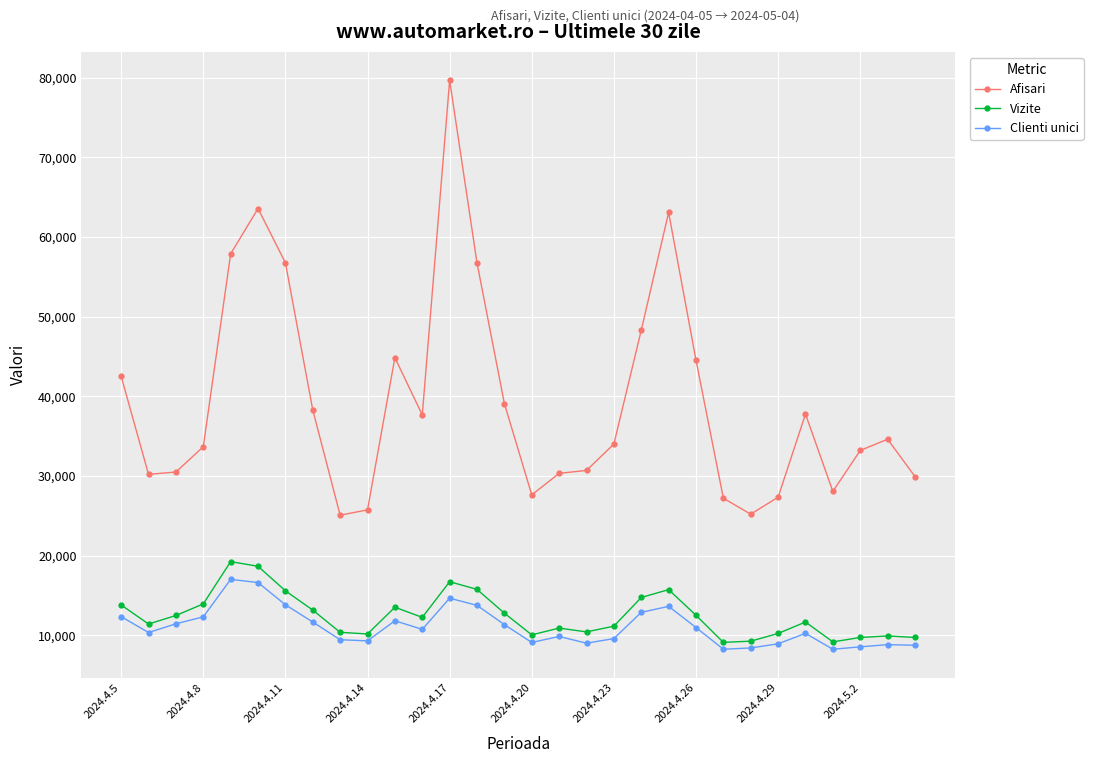

At how many categories does at least one series exceed 59759?

3